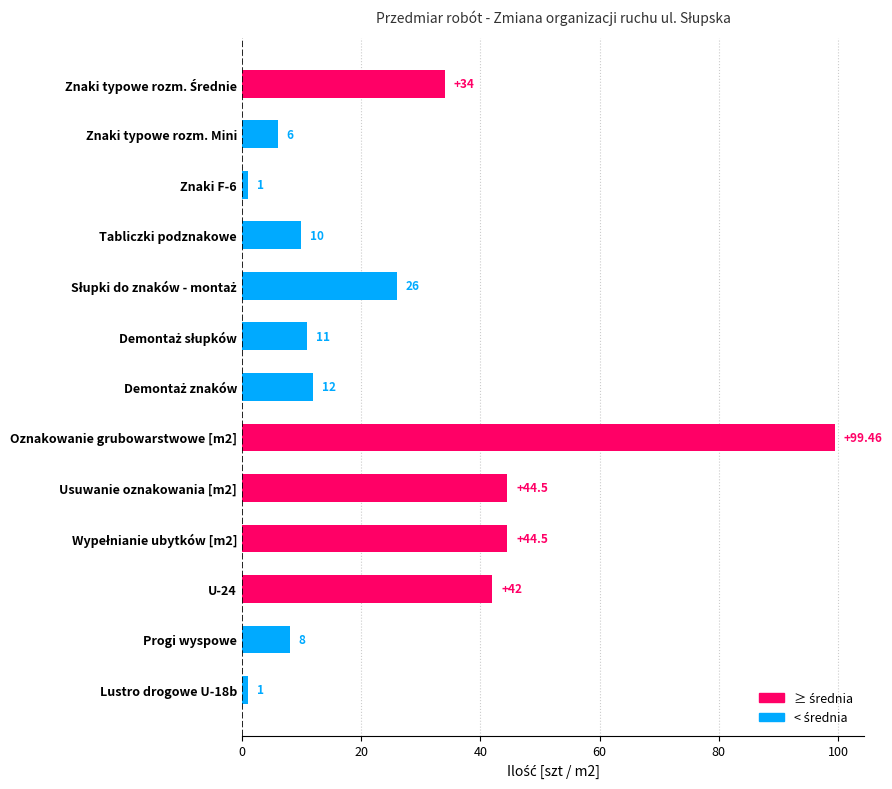

Which has a higher value, Znaki F-6 or Oznakowanie grubowarstwowe [m2]?

Oznakowanie grubowarstwowe [m2]